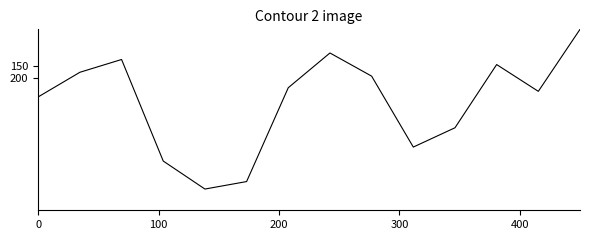

How many interior local valleys (lower than both neighbors) does the data have?

3